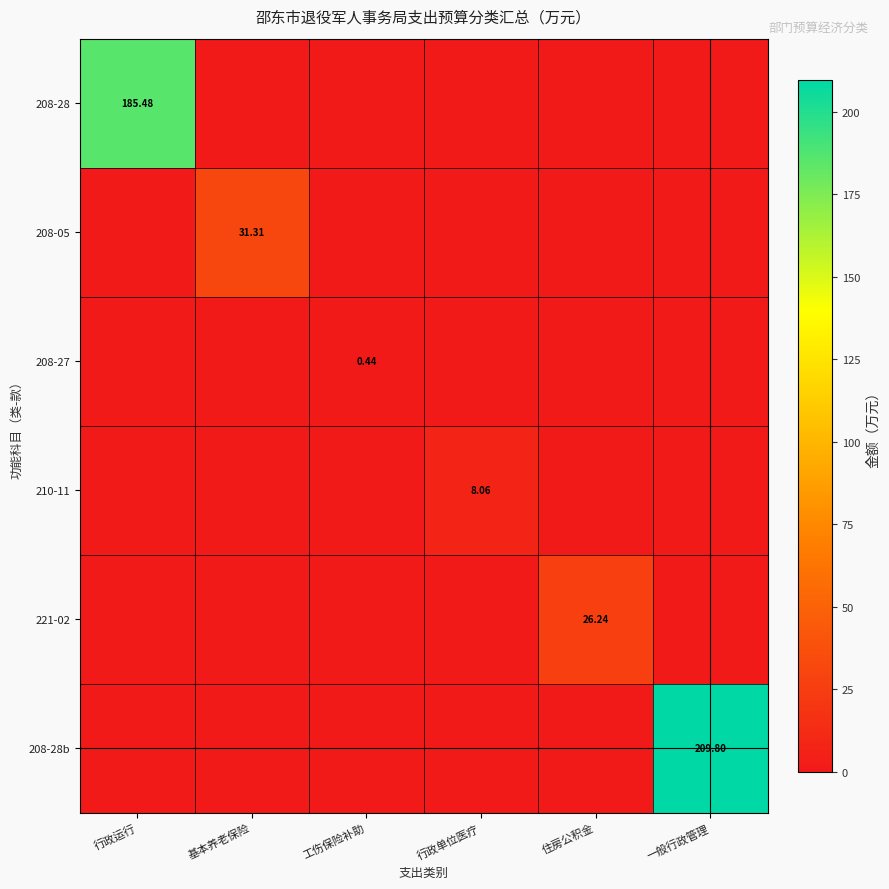

Which series has the largest total across all categories?

208-28b